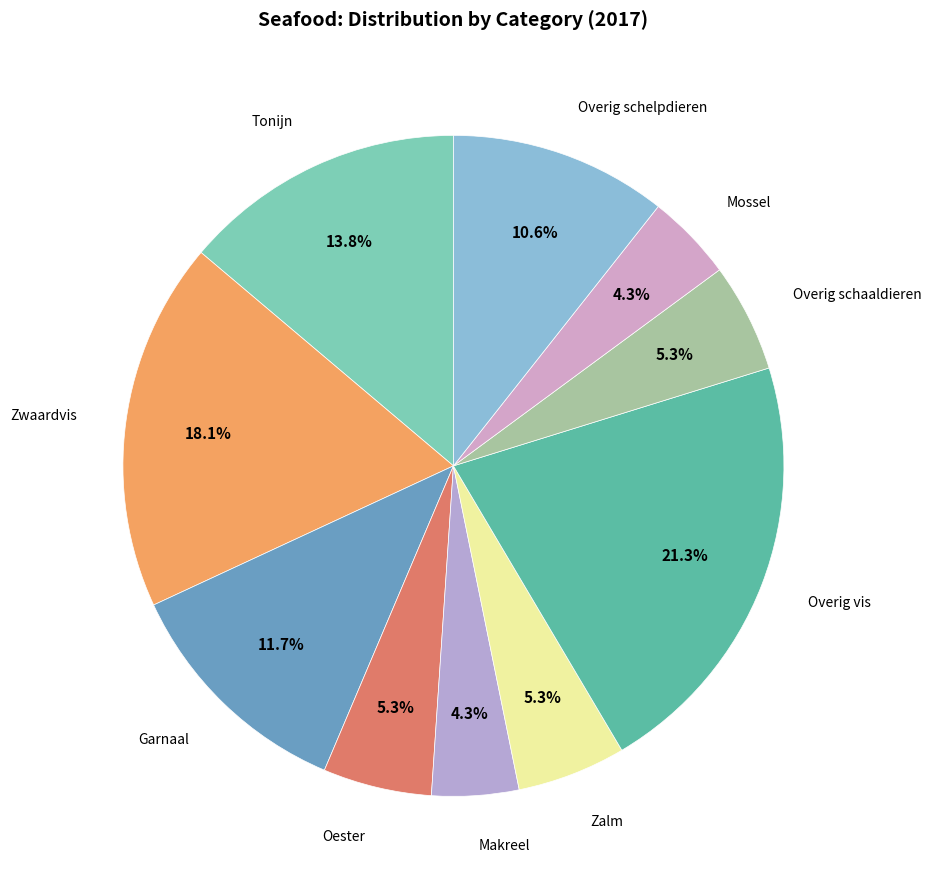

Is Mossel the majority of the pie?

No